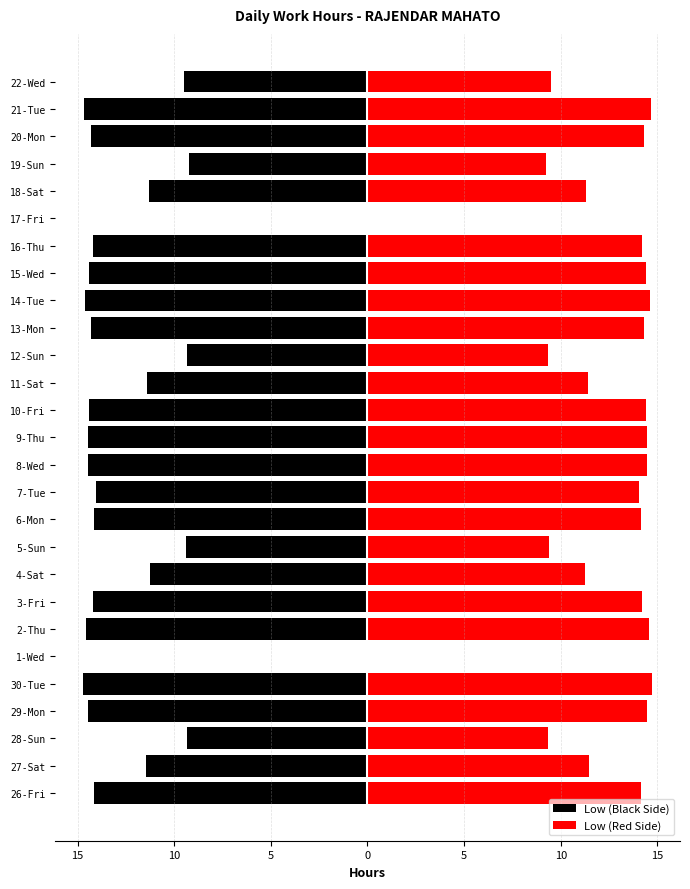

What are all the series names shown in the legend?

Low (Black Side), Low (Red Side)